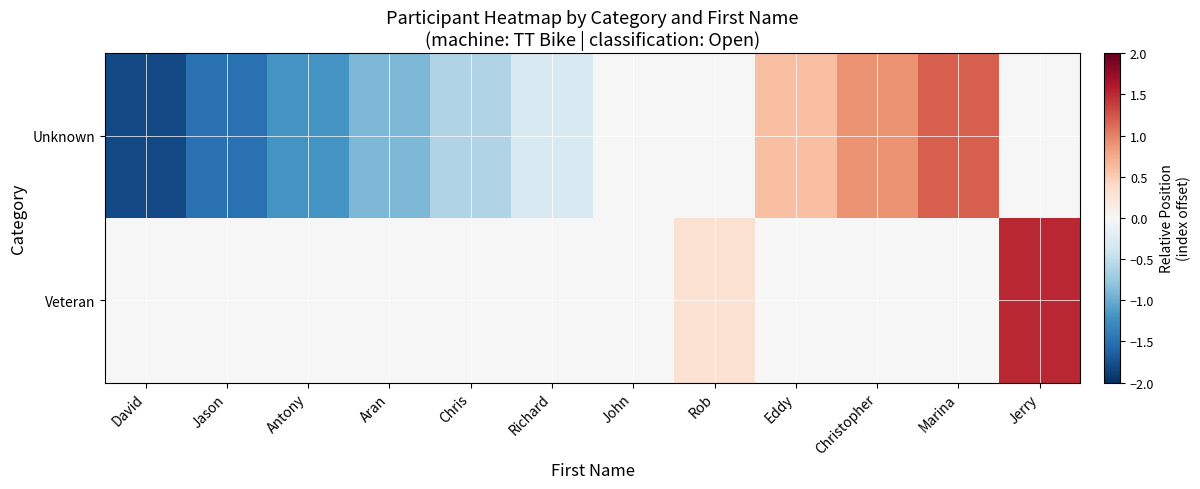

Count the number of data series in this chart.

2